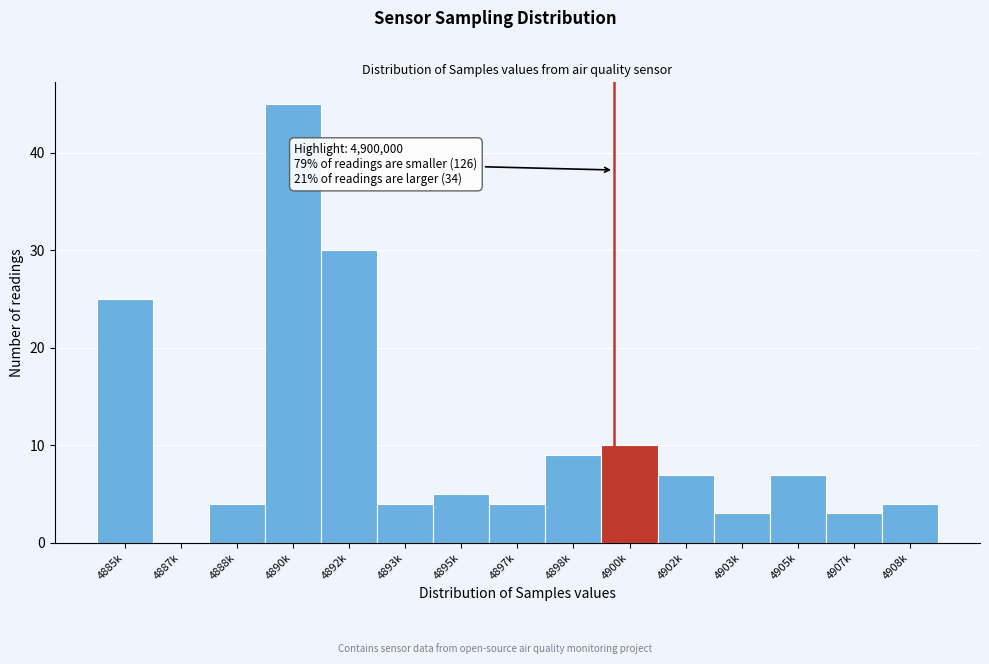

Reading left to right, extract all data points from this chart.

4885k=25	4887k=0	4888k=4	4890k=45	4892k=30	4893k=4	4895k=5	4897k=4	4898k=9	4900k=10	4902k=7	4903k=3	4905k=7	4907k=3	4908k=4